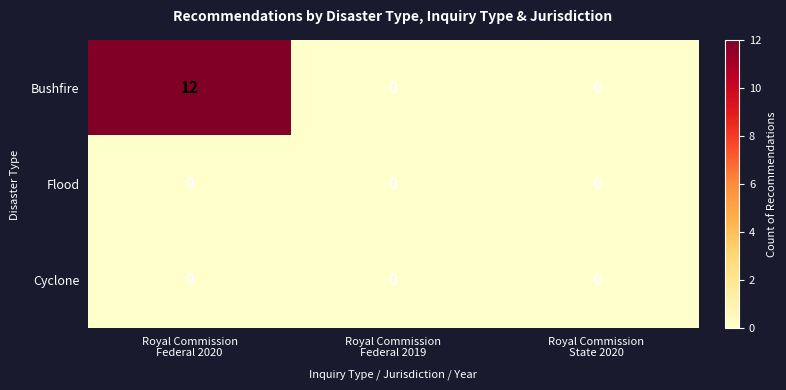

What is the maximum value for Bushfire?

12